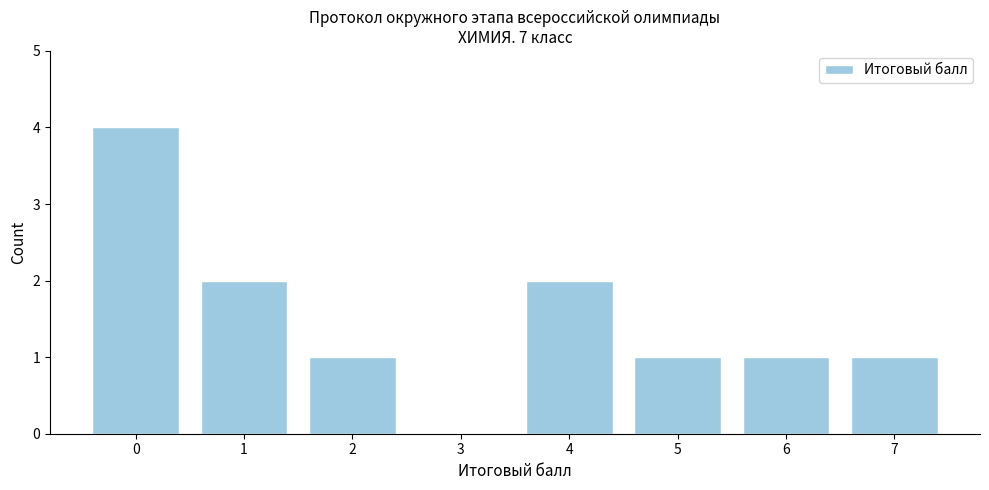

Reading left to right, transcribe all the data shown in this chart.

0=4	1=2	2=1	3=0	4=2	5=1	6=1	7=1